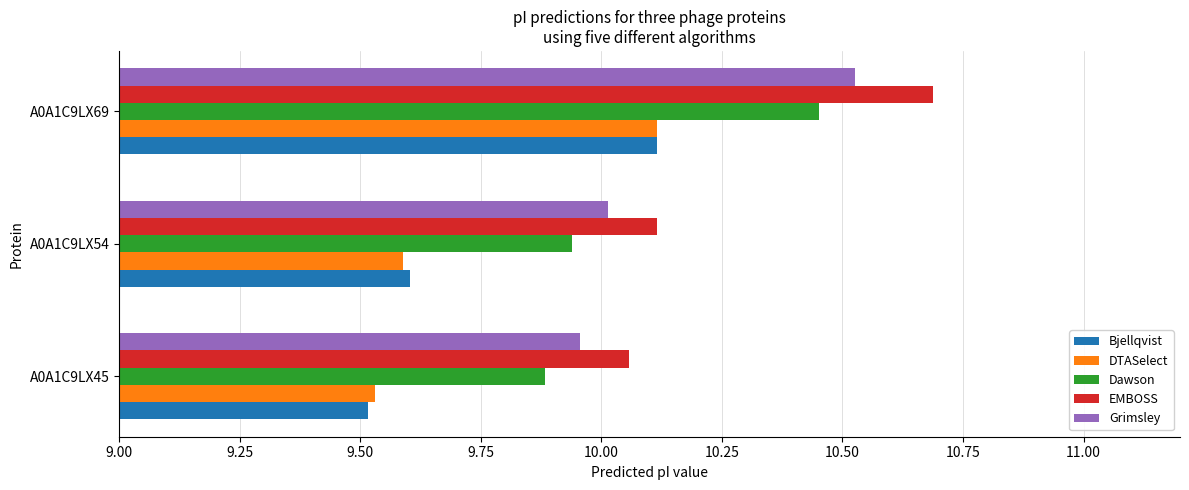

How many values in the Grimsley series exceed 10?

2